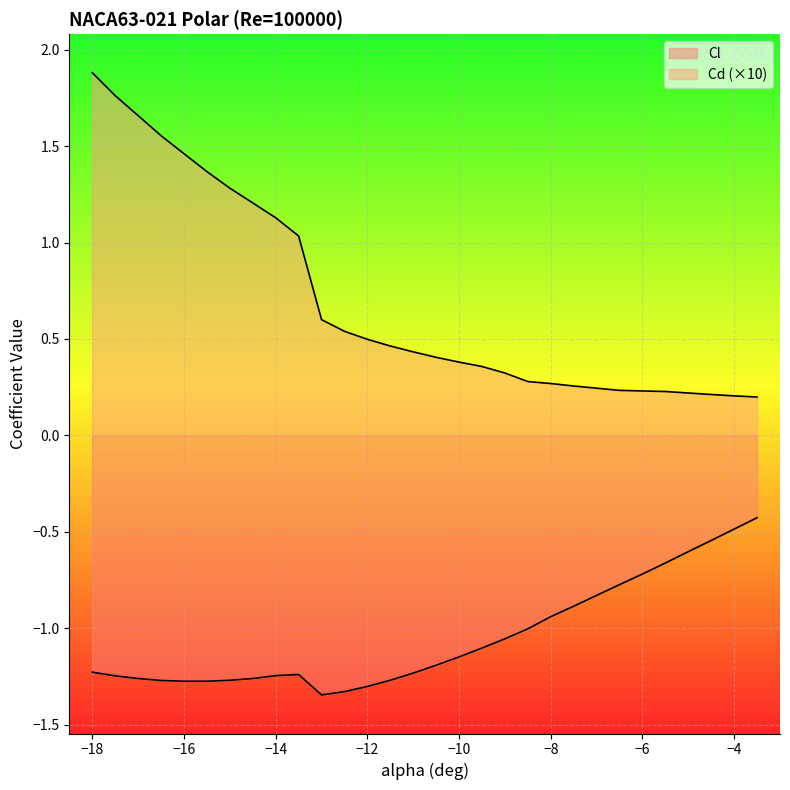

What are all the series names shown in the legend?

Cl, Cd